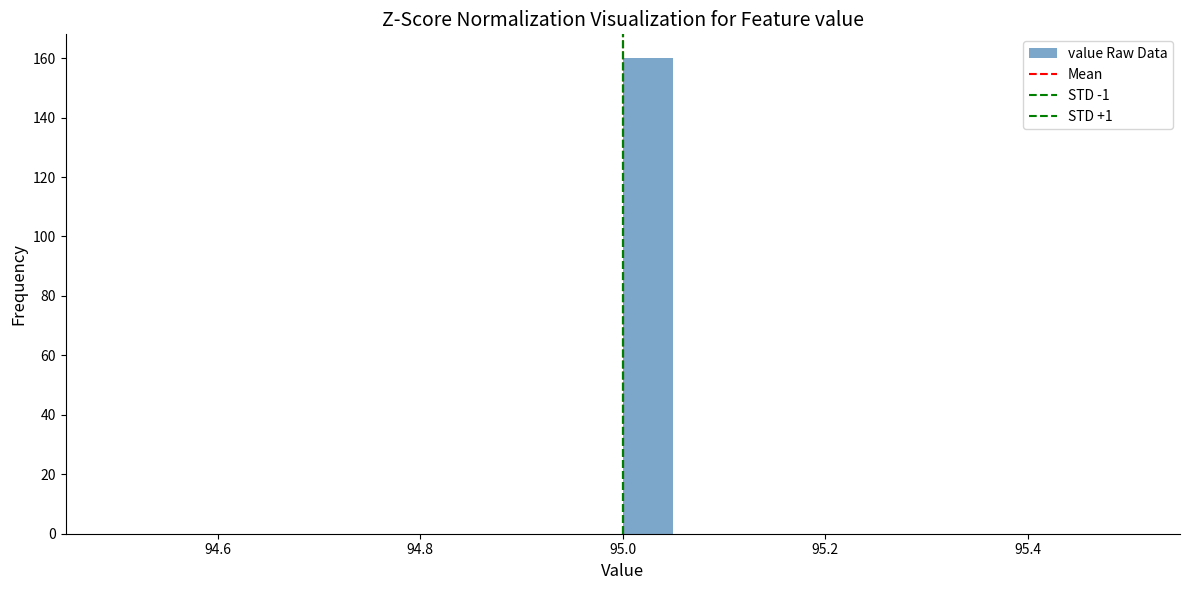

Around what value on the x-axis is the tallest bar? Give the approximate position of its centre, as read against the axis.

95.02